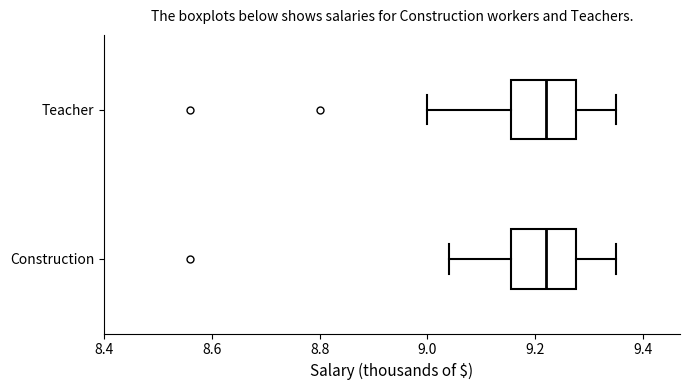

Reading bottom to top, read every box against the x-axis: the position of its median line, the range the box covers, and the ends of its whiskers. The values are not printed on the chart, so give them approximately, as read against the axis.

Construction: median 9.22, box 9.16 to 9.28, whiskers 9.04 to 9.36
Teacher: median 9.22, box 9.16 to 9.28, whiskers 9.00 to 9.36